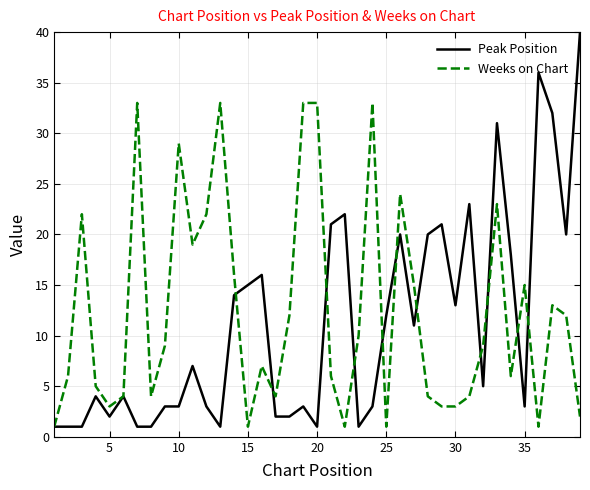

What is the highest value of the Peak Position series?

40